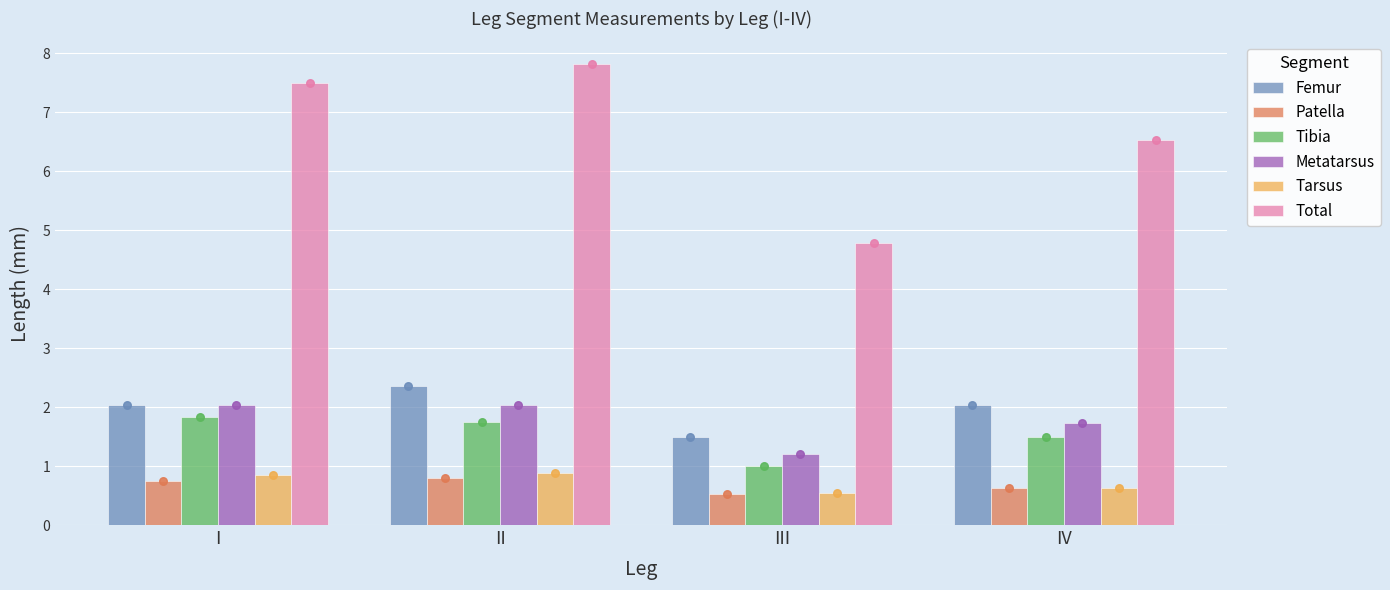

Which series reaches the maximum Y coordinate?

Total